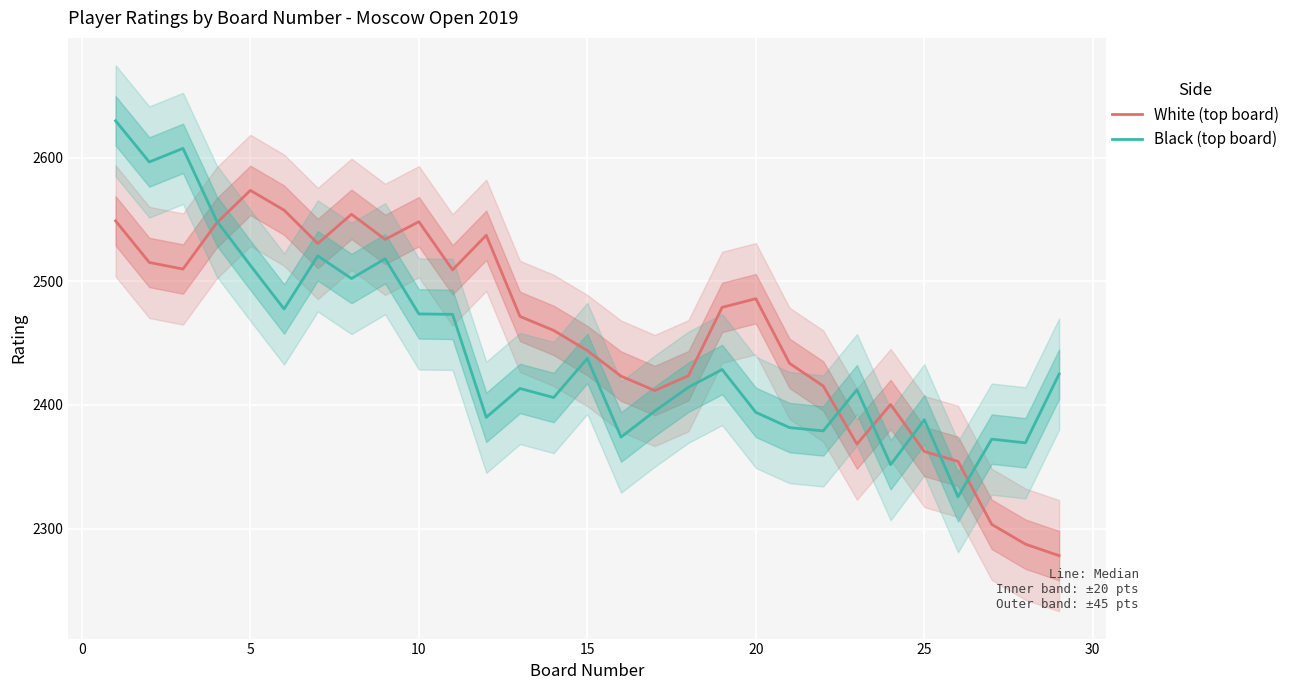

What is the maximum value shown in the chart?

2630.0